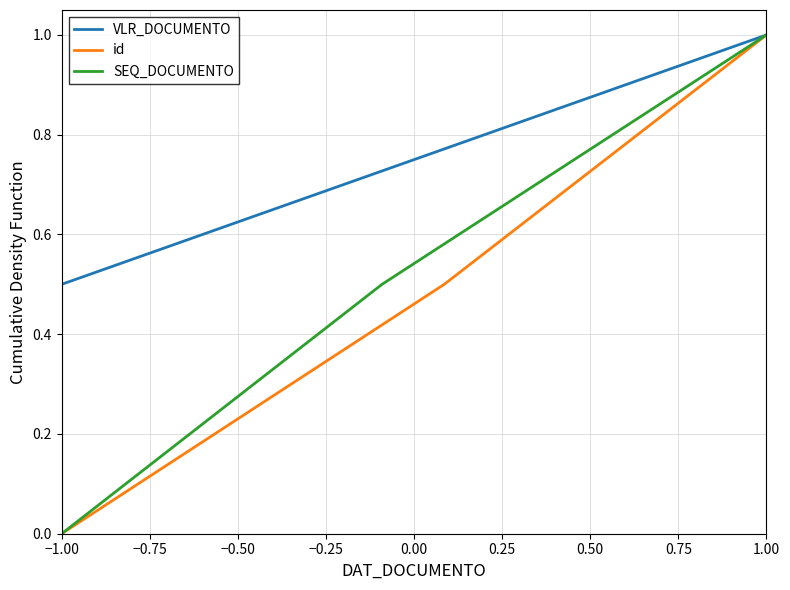

The id series shows 1.0 at 1.00. True or false?

True